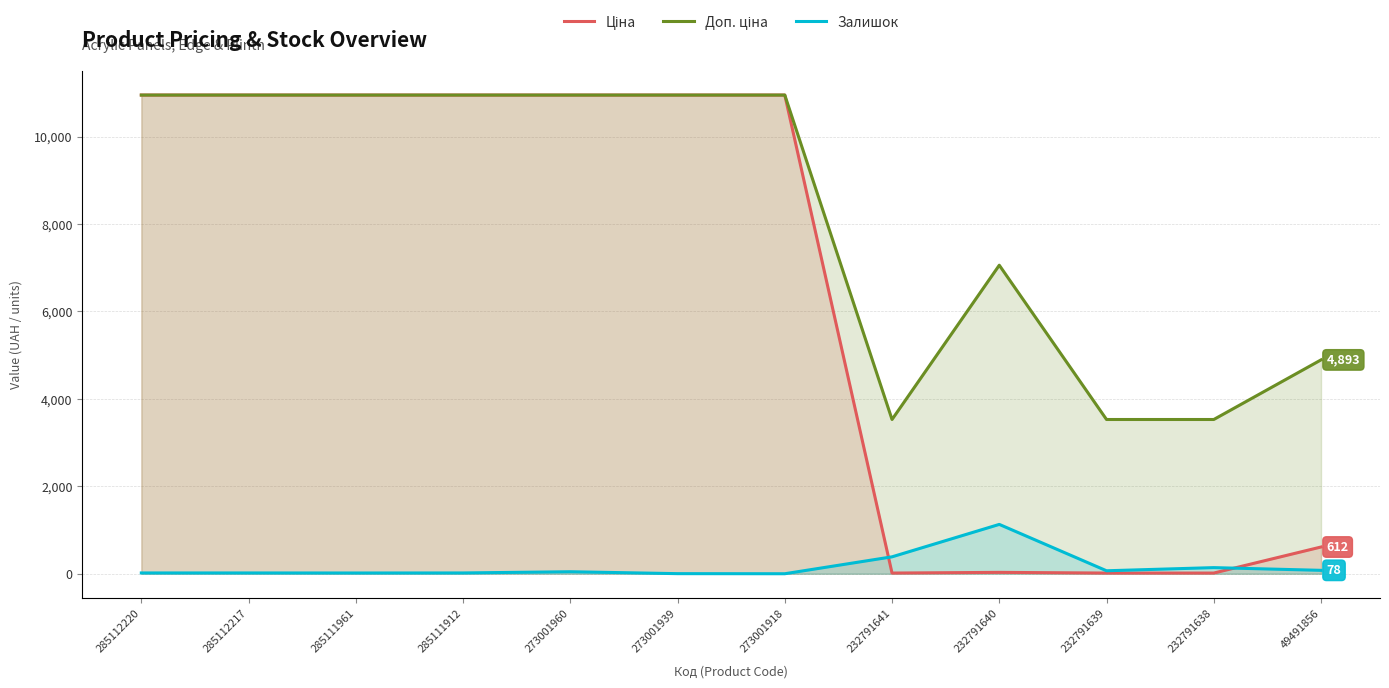

Reading left to right, extract all data points from this chart.

Ціна: 285112220=10952.0	285112217=10952.0	285111961=10952.0	285111912=10952.0	273001960=10952.0	273001939=10952.0	273001918=10952.0	232791641=15.7	232791640=31.4	232791639=15.7	232791638=15.7	49491856=611.6
Доп. ціна: 285112220=10952.0	285112217=10952.0	285111961=10952.0	285111912=10952.0	273001960=10952.0	273001939=10952.0	273001918=10952.0	232791641=3529.0	232791640=7059.0	232791639=3529.0	232791638=3529.0	49491856=4892.6
Залишок: 285112220=18.0	285112217=18.0	285111961=17.0	285111912=18.0	273001960=46.0	273001939=2.0	273001918=0.0	232791641=387.0	232791640=1129.0	232791639=68.0	232791638=140.0	49491856=78.0